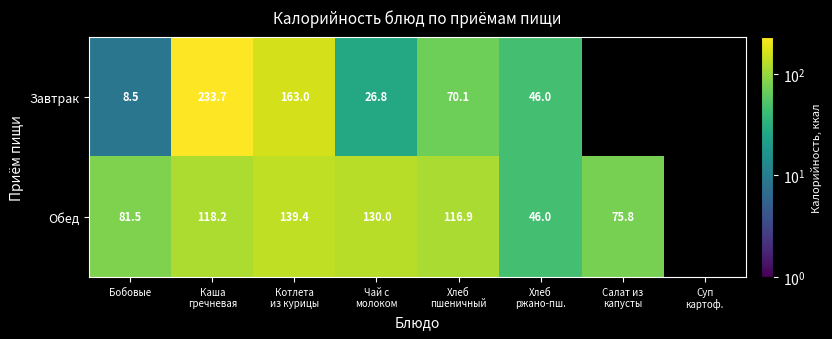

Between Котлета
из курицы and Хлеб
ржано-пш., which is larger?

Котлета
из курицы